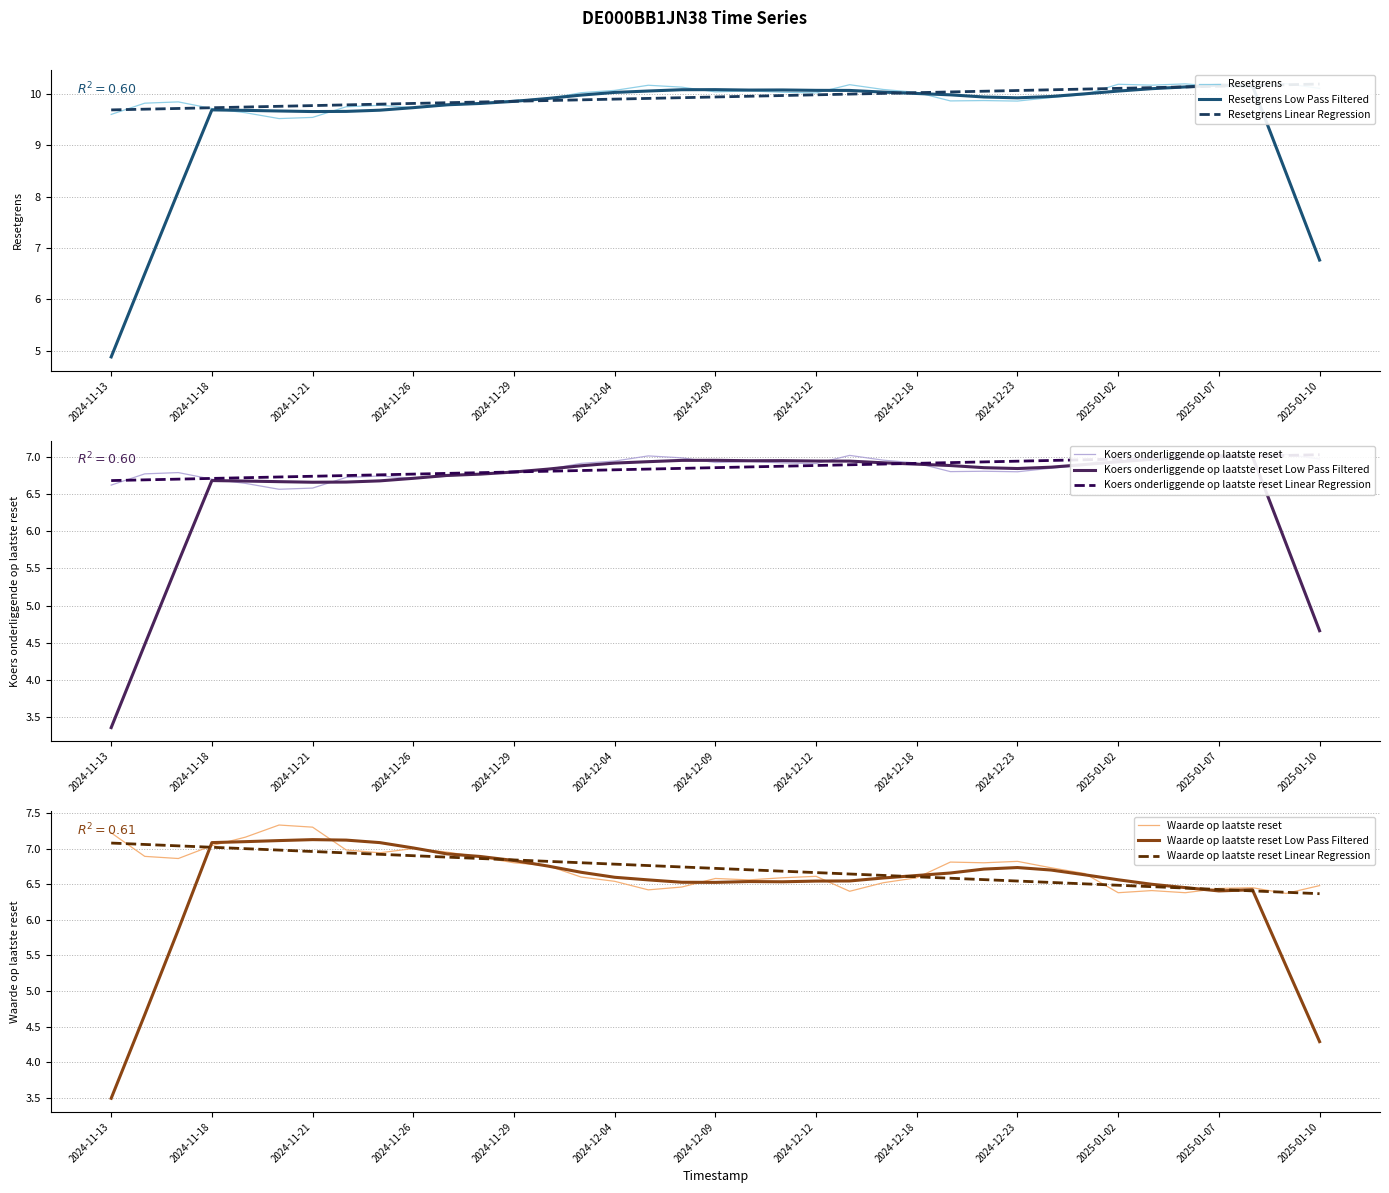

True or false: Koers onderliggende op laatste reset and Resetgrens intersect in this chart.

False